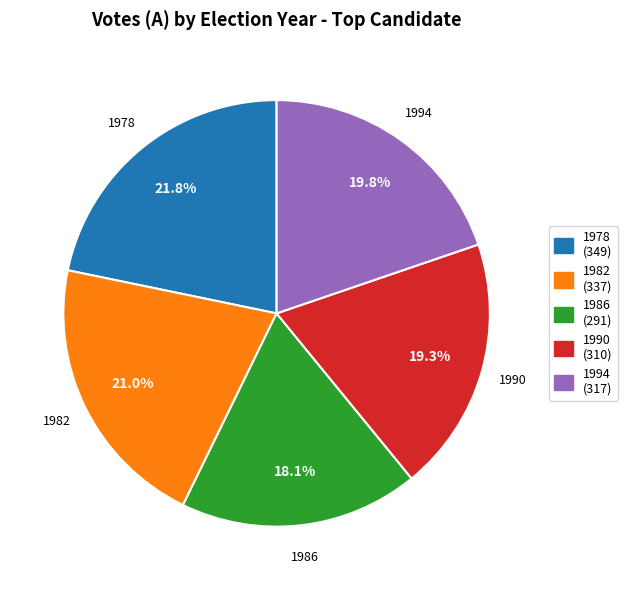

To the nearest percent, what is the difference between the largest and smallest slice percentages?

4%